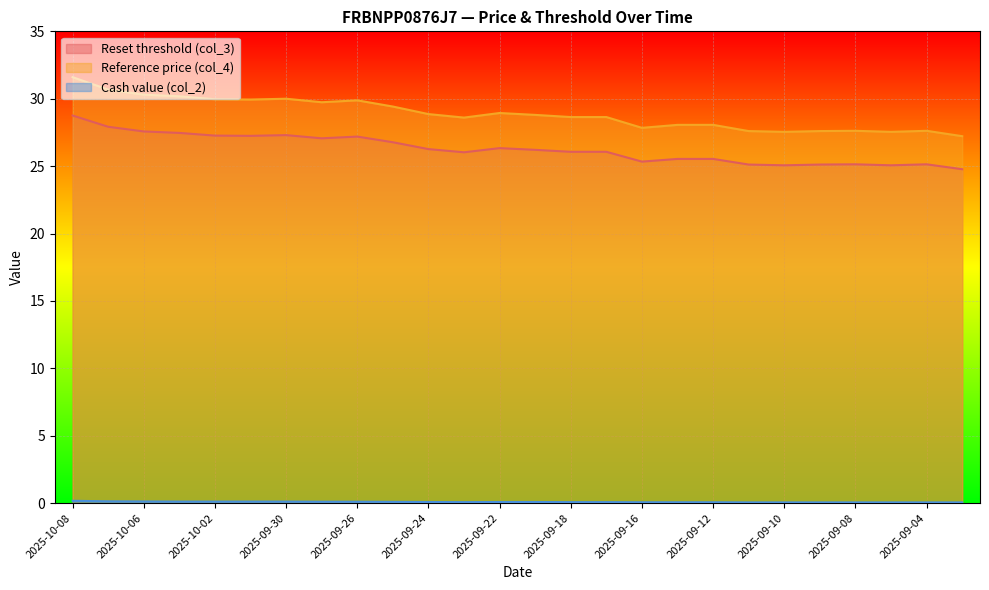

Rank the categories by Reference price (col_4) value from lowest to highest.

2025-09-03, 2025-09-10, 2025-09-05, 2025-09-11, 2025-09-09, 2025-09-08, 2025-09-04, 2025-09-16, 2025-09-15, 2025-09-12, 2025-09-23, 2025-09-18, 2025-09-17, 2025-09-19, 2025-09-24, 2025-09-22, 2025-09-25, 2025-09-29, 2025-09-26, 2025-10-01, 2025-10-02, 2025-09-30, 2025-10-03, 2025-10-06, 2025-10-07, 2025-10-08